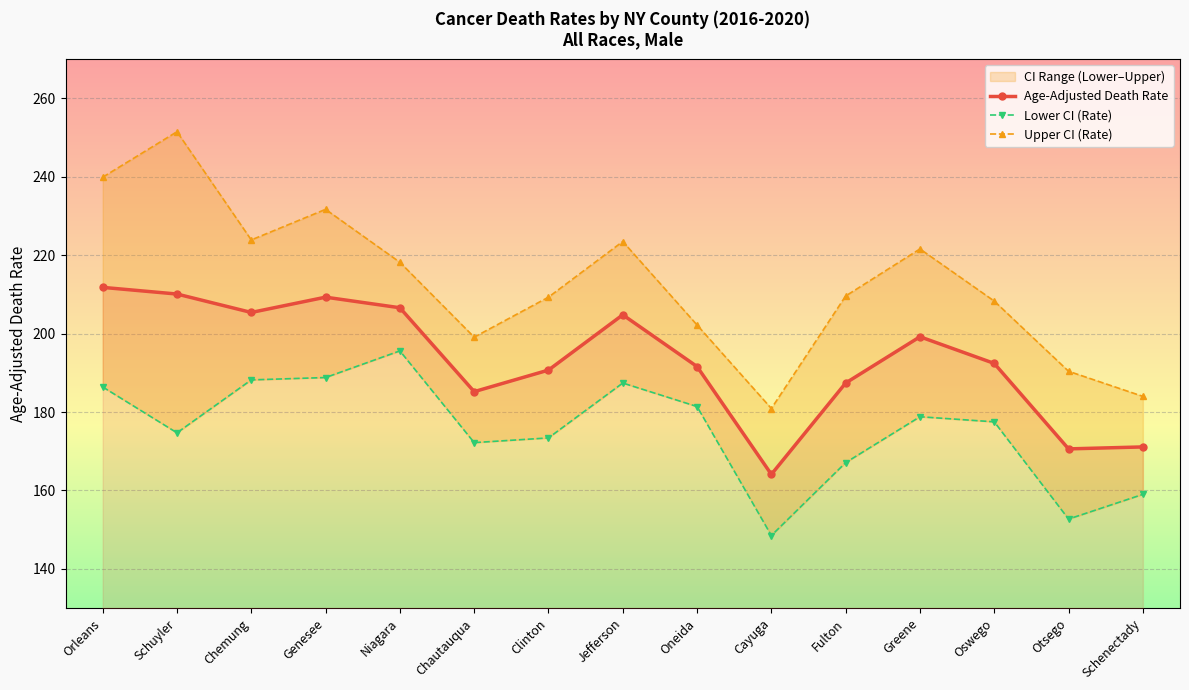

Reading left to right, transcribe all the data shown in this chart.

Age-Adjusted Death Rate: 211.8	210.1	205.4	209.3	206.6	185.2	190.7	204.8	191.6	164.1	187.4	199.2	192.4	170.6	171.1
Lower CI (Rate): 186.4	174.7	188.2	188.8	195.6	172.2	173.4	187.4	181.4	148.5	167.1	178.8	177.5	152.7	159.0
Upper CI (Rate): 239.9	251.5	223.9	231.7	218.2	199.1	209.3	223.5	202.2	180.9	209.6	221.6	208.3	190.4	184.0